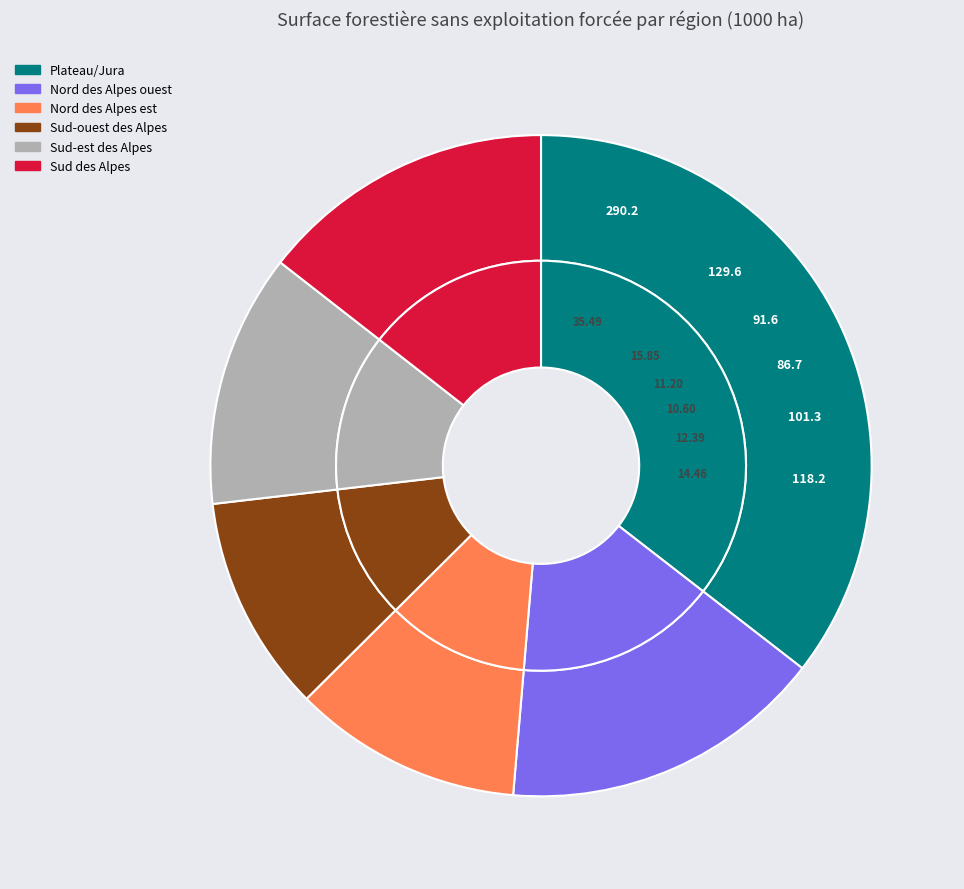

Does any single category account for the majority?

No